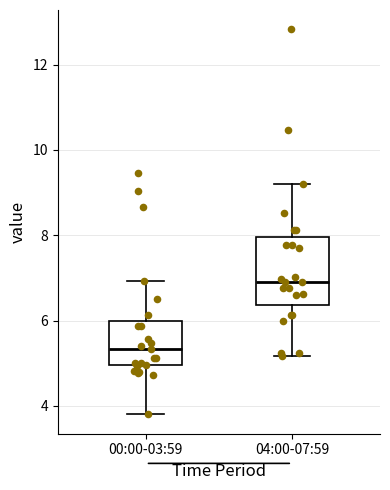

Which box's median line is the highest?

04:00-07:59